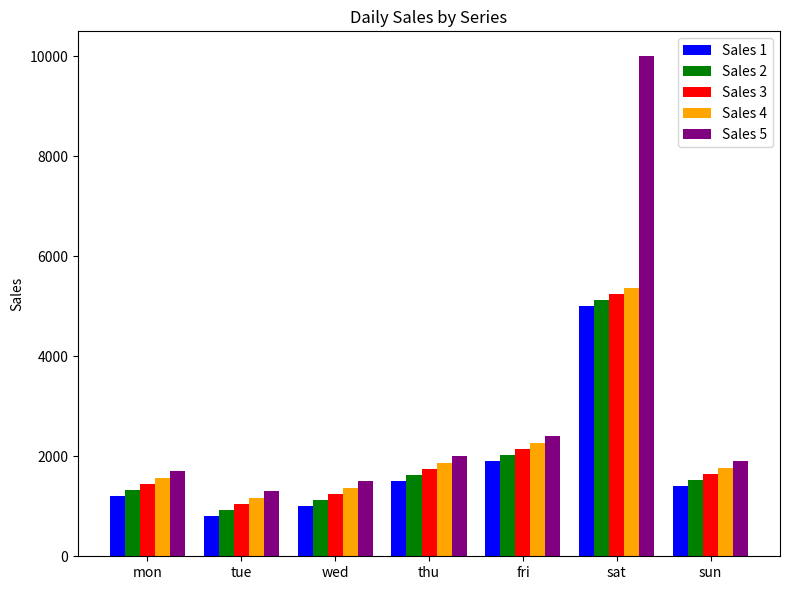

Is it true that Sales 5 equals 2000 at thu?

True